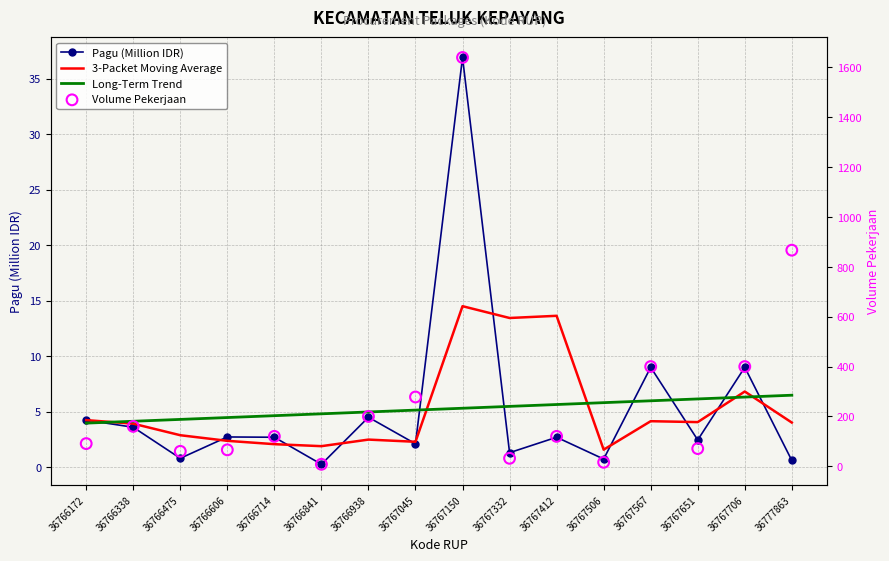

Which series reaches the maximum Y coordinate?

Volume Pekerjaan